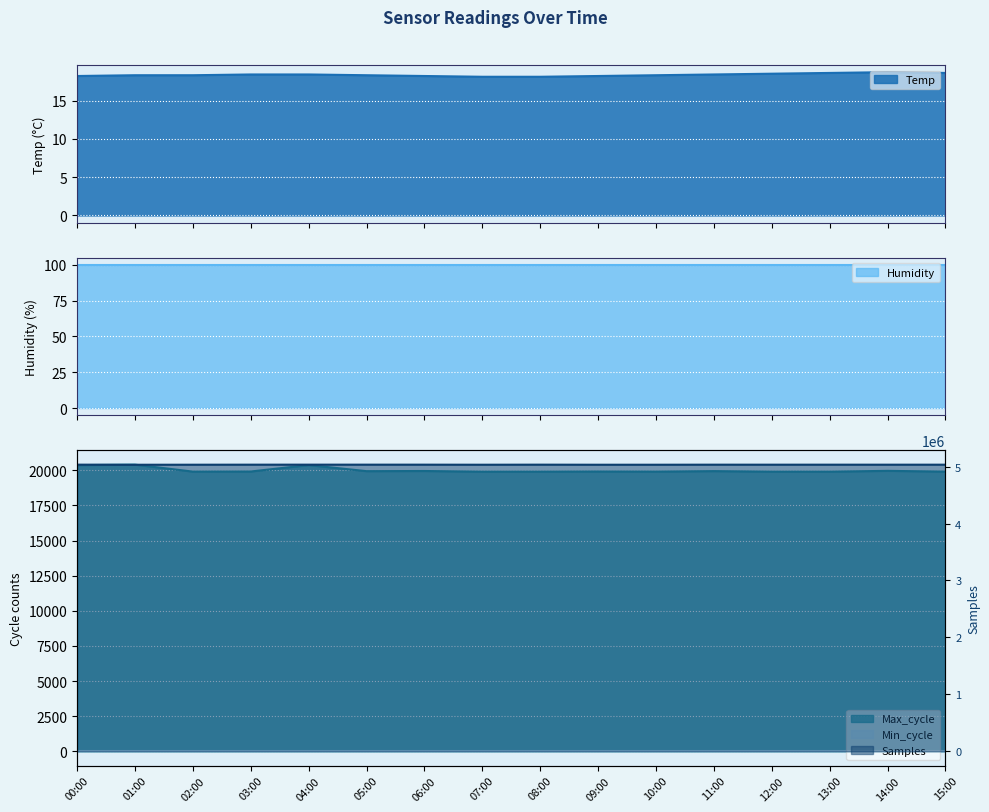

Where is Max_cycle nearest to the value 20154?

14:00